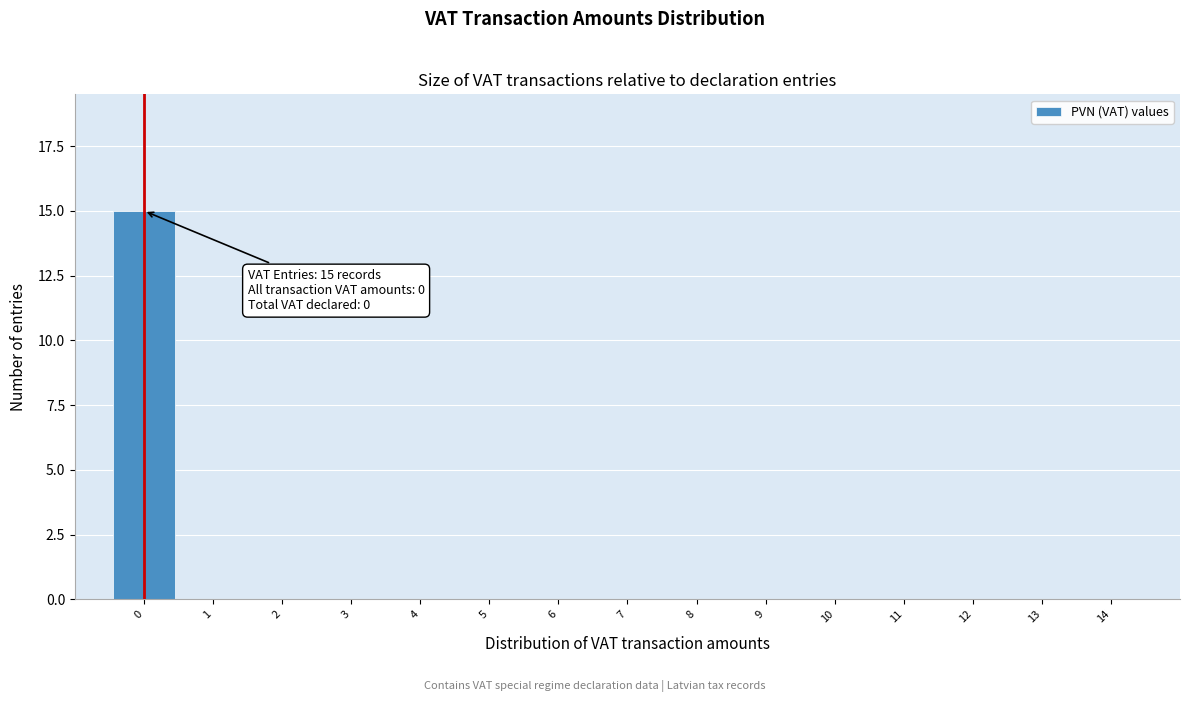

Which range on the x-axis has the tallest bar?

-0.5 to 0.5